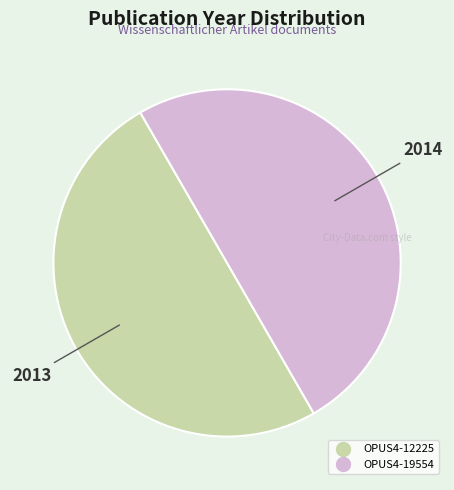

Combined, do OPUS4-12225 and OPUS4-19554 account for over 50%?

Yes